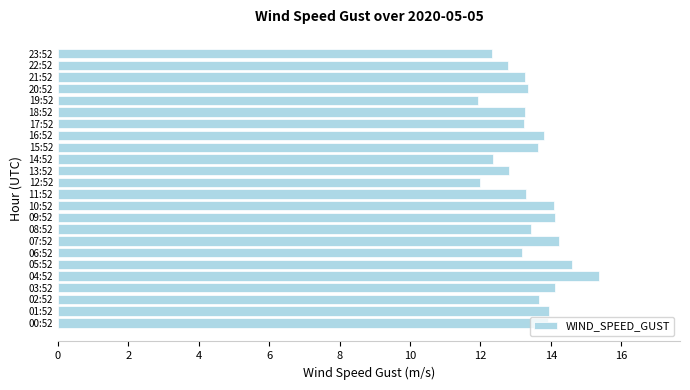

Are the bars horizontal?

Yes